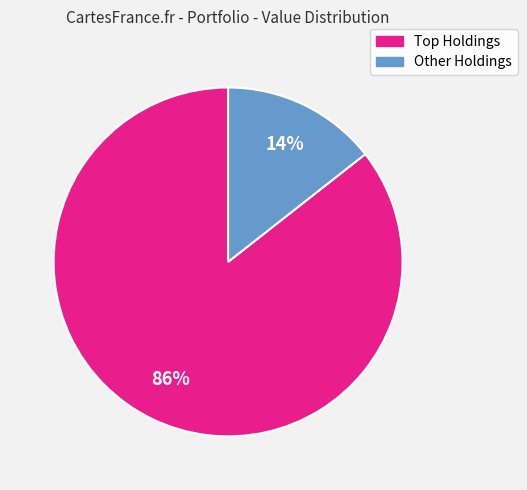

Does Other Holdings represent more than half of the total?

No